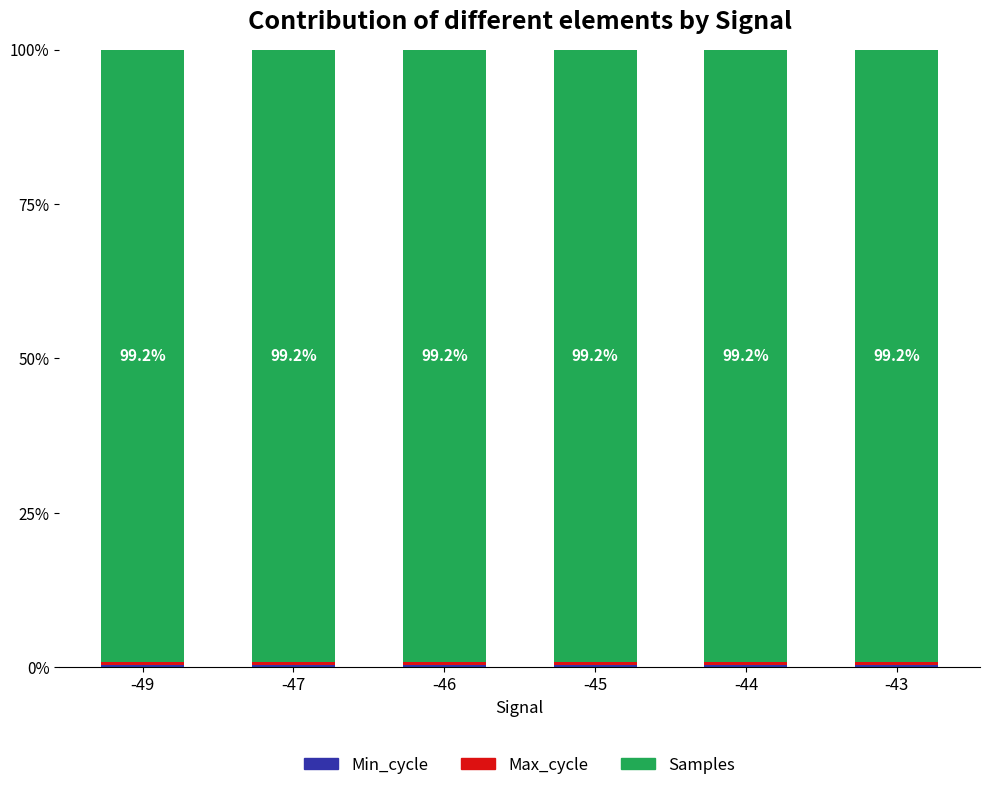

Read the Max_cycle value at -44.

0.4